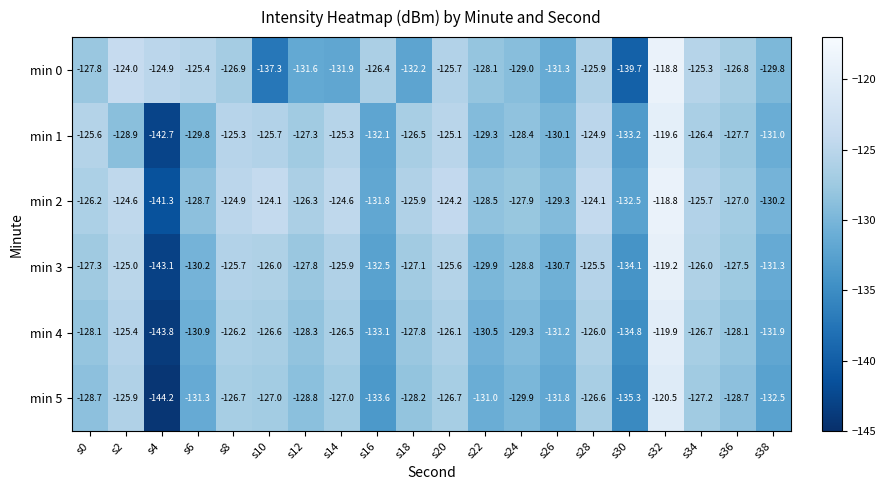

The value of min 1 at s10 is -30.5. True or false?

False